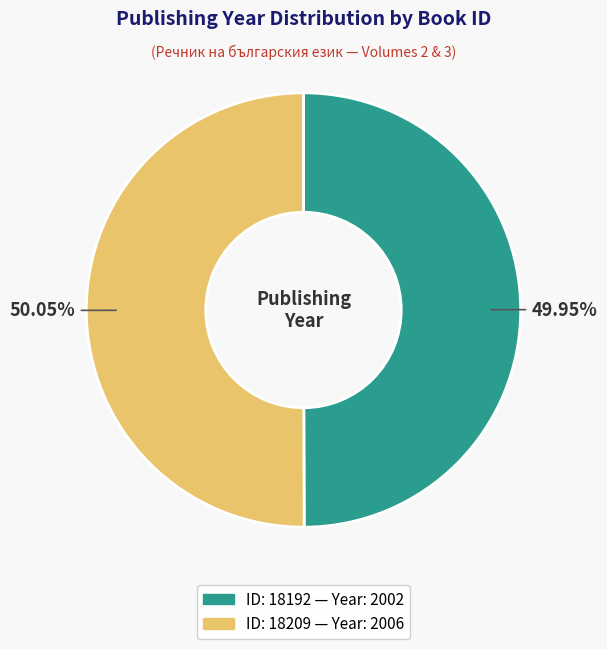

Is there a majority slice in this chart?

Yes